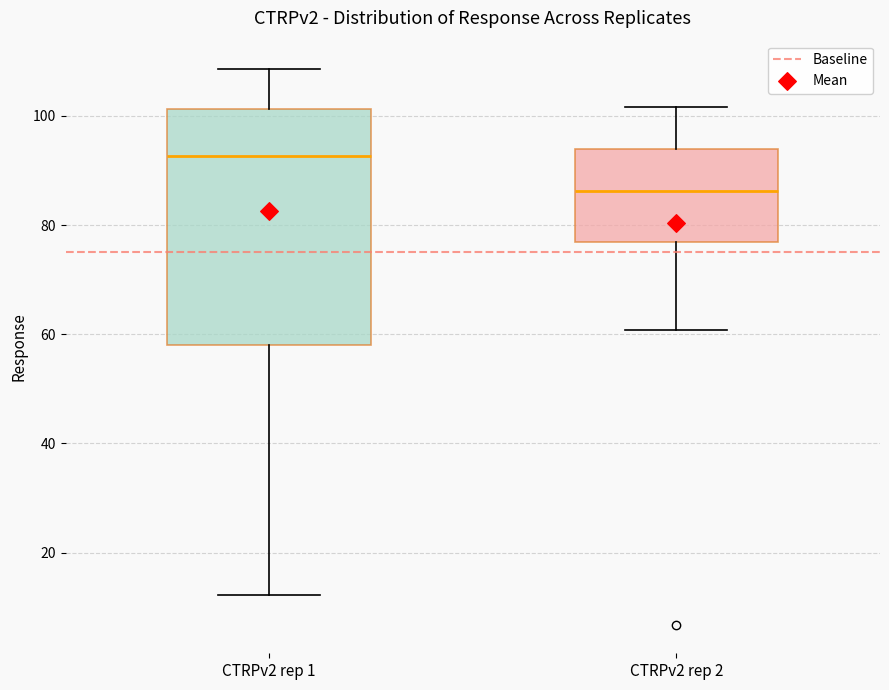

Comparing the boxes themselves (not the whiskers), which one is the tallest?

CTRPv2 rep 1